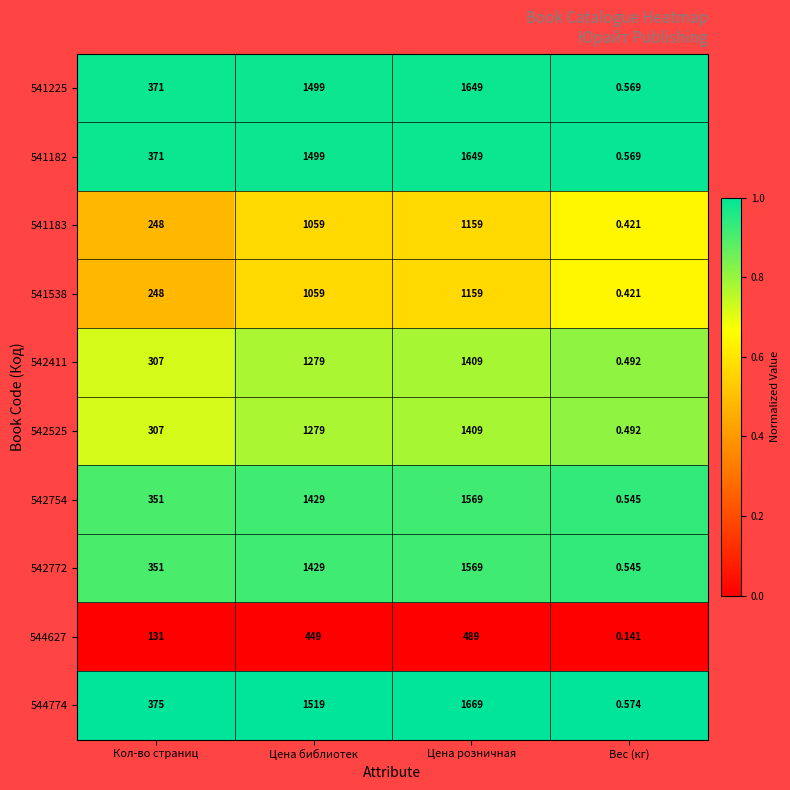

Where is 541538 nearest to the value 579?

Кол-во страниц